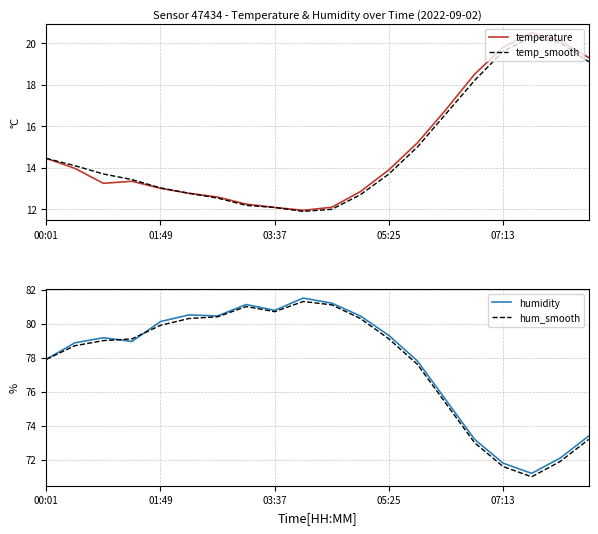

True or false: temperature has a value of 6.5 at 00:01.

False